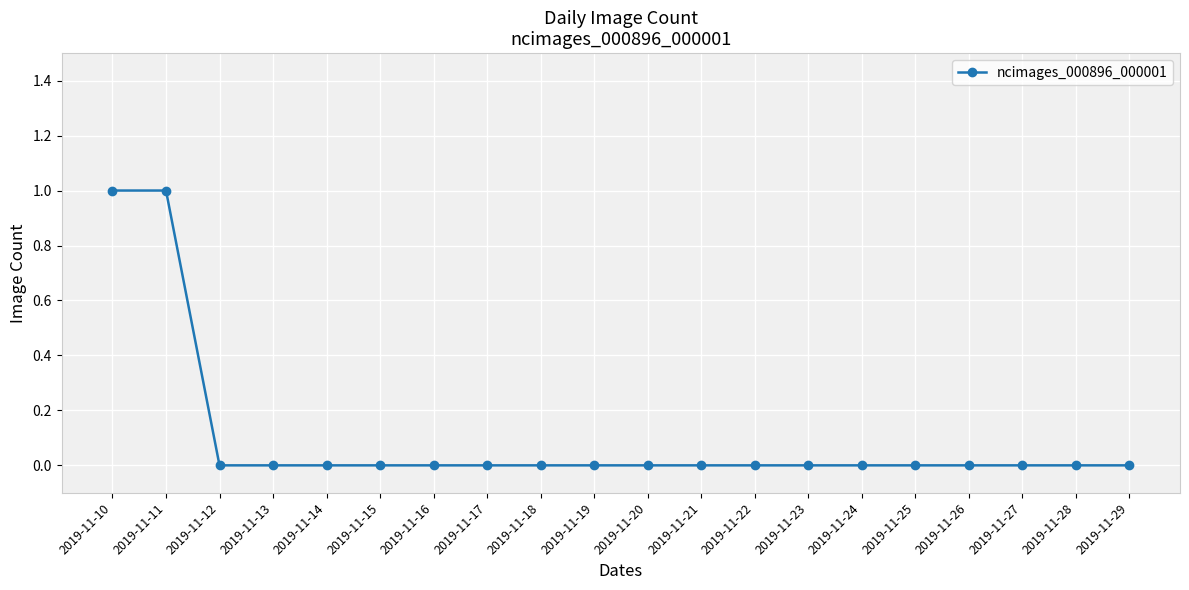

Is this an area chart (filled region under the line)?

No